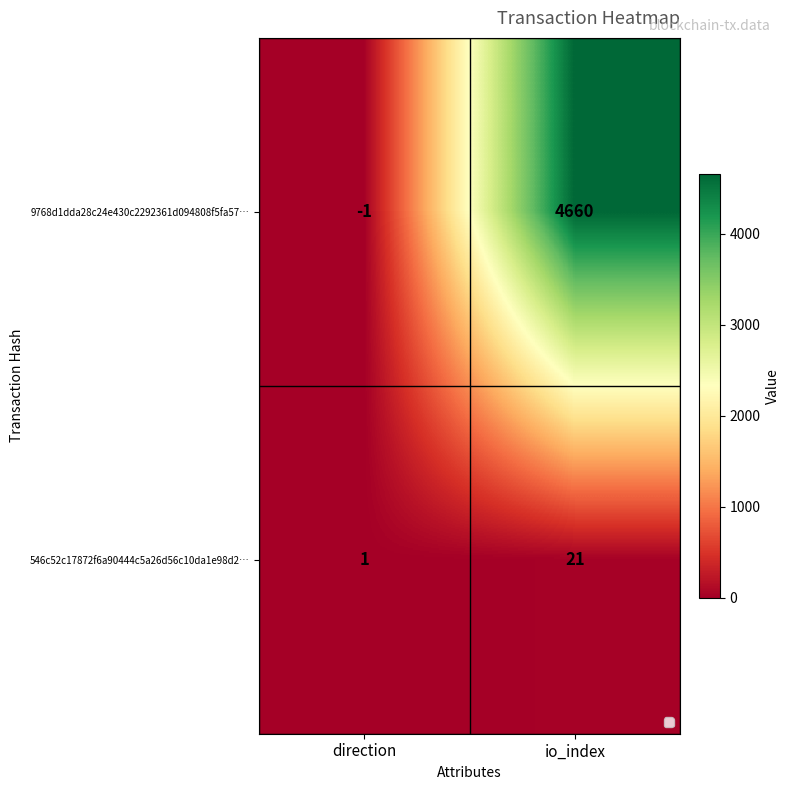

Which series changed the most between direction and io_index?

9768d1dda28c24e430c2292361d094808f5fa57…